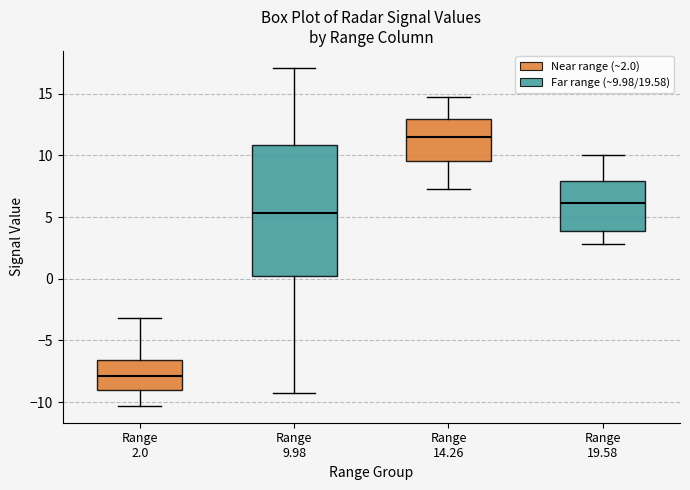

Reading left to right, read every box against the y-axis: the position of its median line, the range the box covers, and the ends of its whiskers. The values are not printed on the chart, so give them approximately, as read against the axis.

Range 2.0: median -8.0, box -9.0 to -6.5, whiskers -10.5 to -3.0
Range 9.98: median 5.5, box 0.0 to 11.0, whiskers -9.5 to 17.0
Range 14.26: median 11.5, box 9.5 to 13.0, whiskers 7.5 to 14.5
Range 19.58: median 6.0, box 4.0 to 8.0, whiskers 3.0 to 10.0